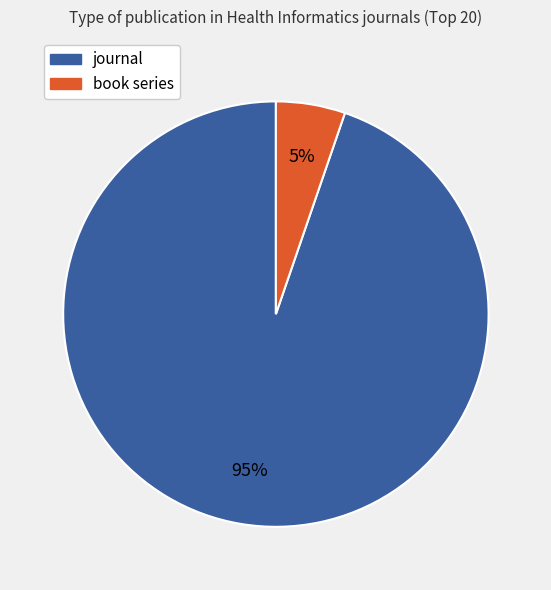

Between book series and journal, which is larger?

journal